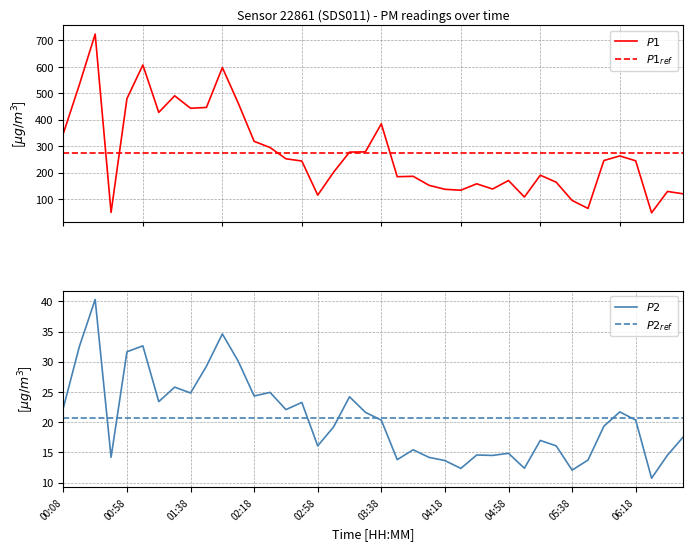

How many times do P1_ref and P1 cross each other?

5